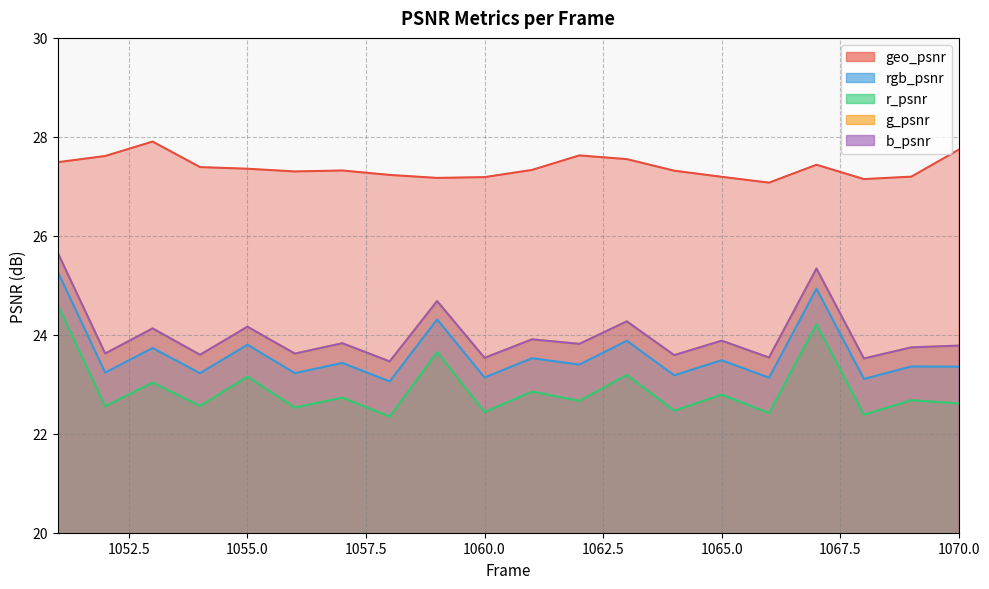

What is the difference between the highest and lowest values at 1062?

5.0